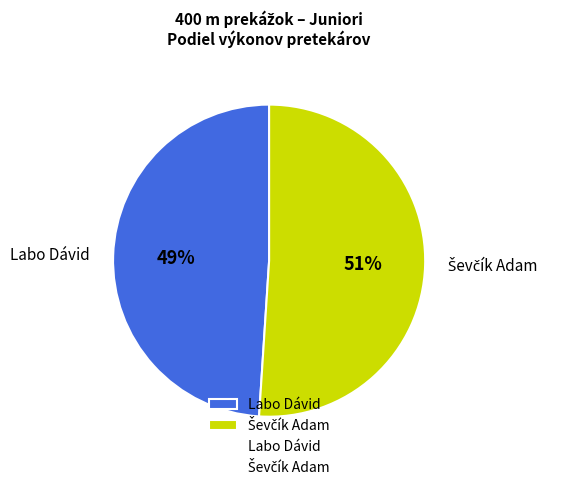

Which category has the smallest portion of the pie?

Labo Dávid